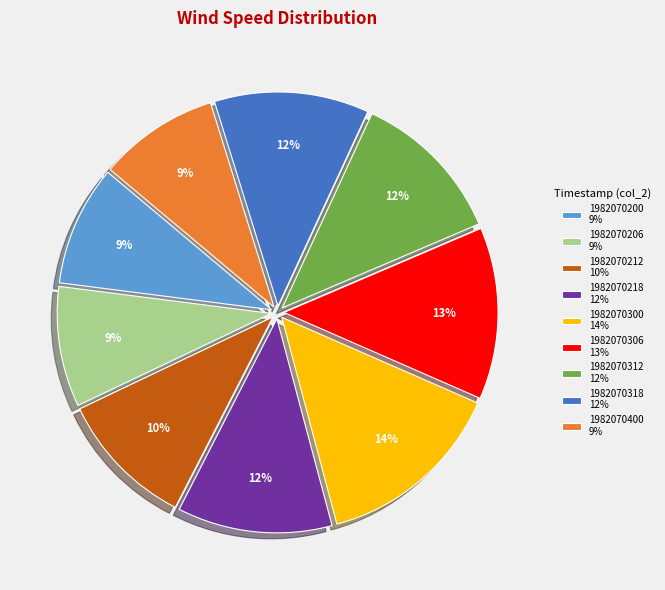

Does any single category account for the majority?

No